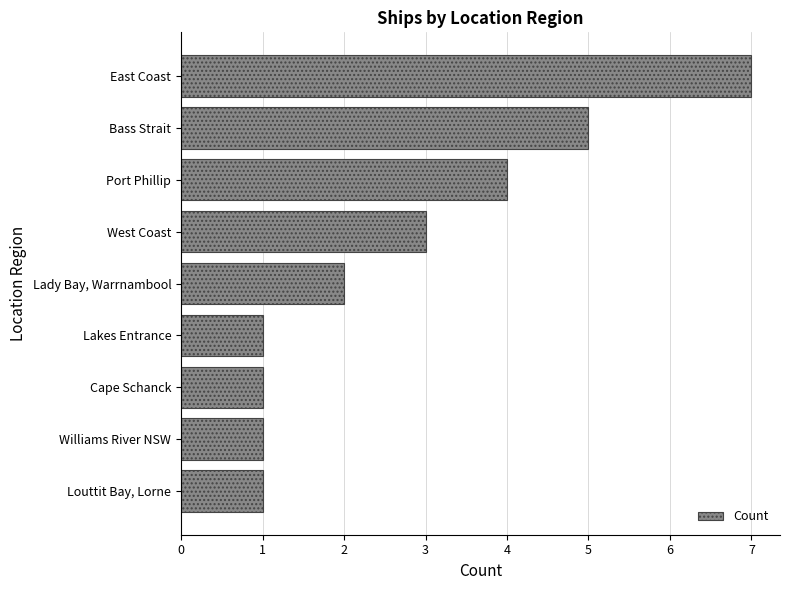

Reading top to bottom, extract all data points from this chart.

7	5	4	3	2	1	1	1	1